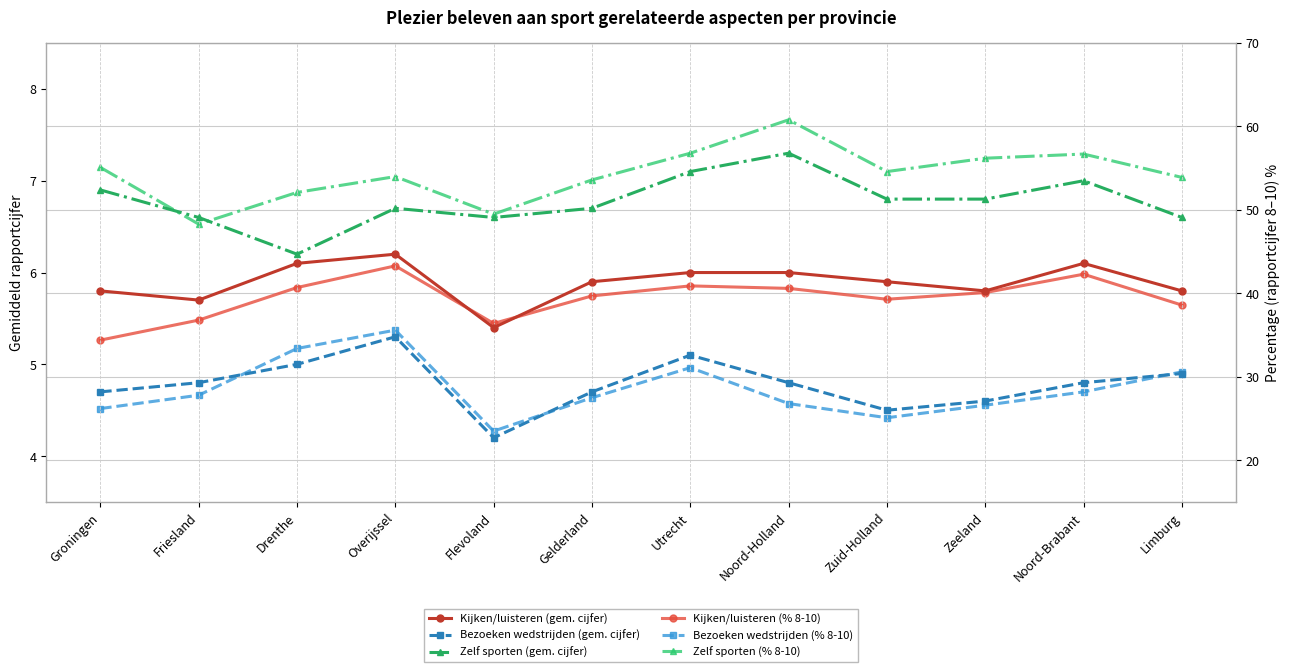

Between Flevoland and Drenthe, which is larger?

Drenthe